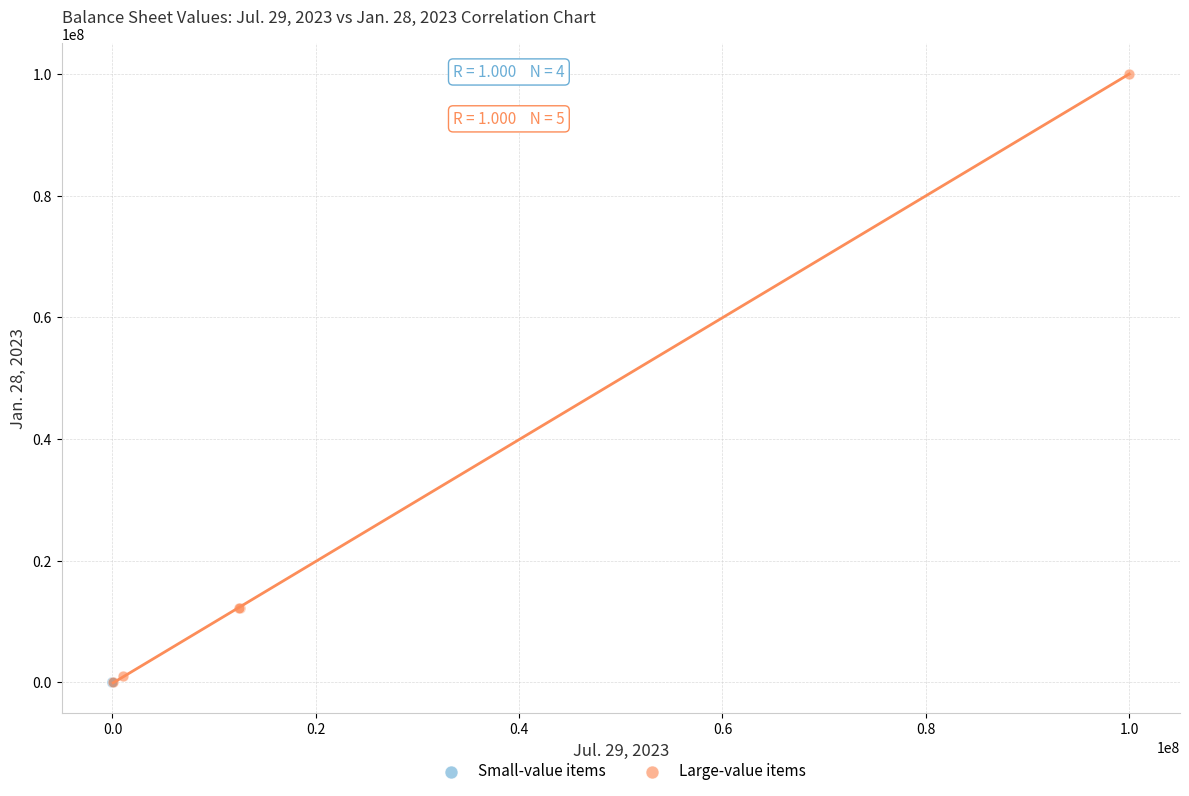

Which series has the widest spread of Y values?

Large-value items